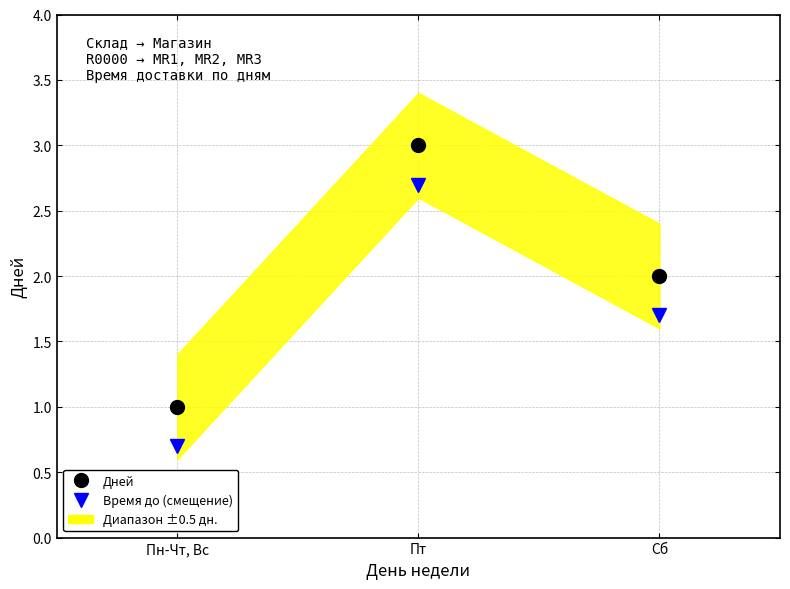

What is the label of the 3rd point from the right?

Пн-Чт, Вс